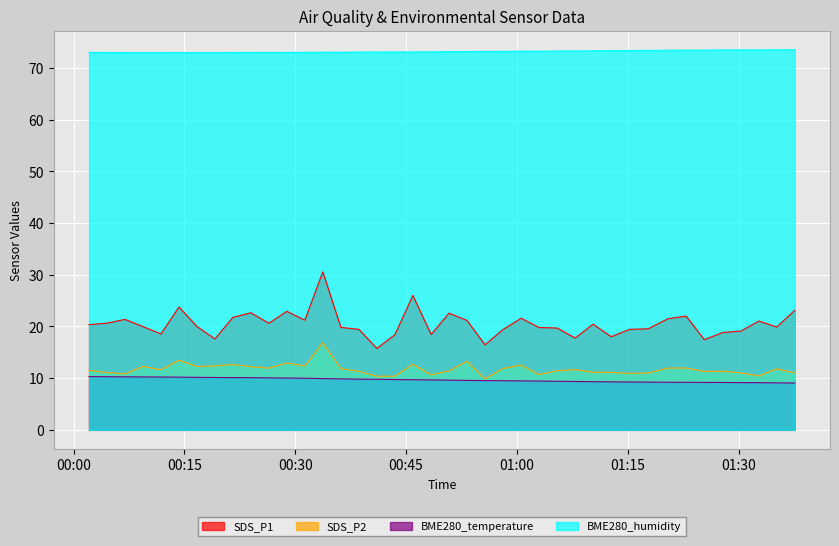

What is the difference between the highest and lowest values at 2021/10/19 01:22:54?

64.3